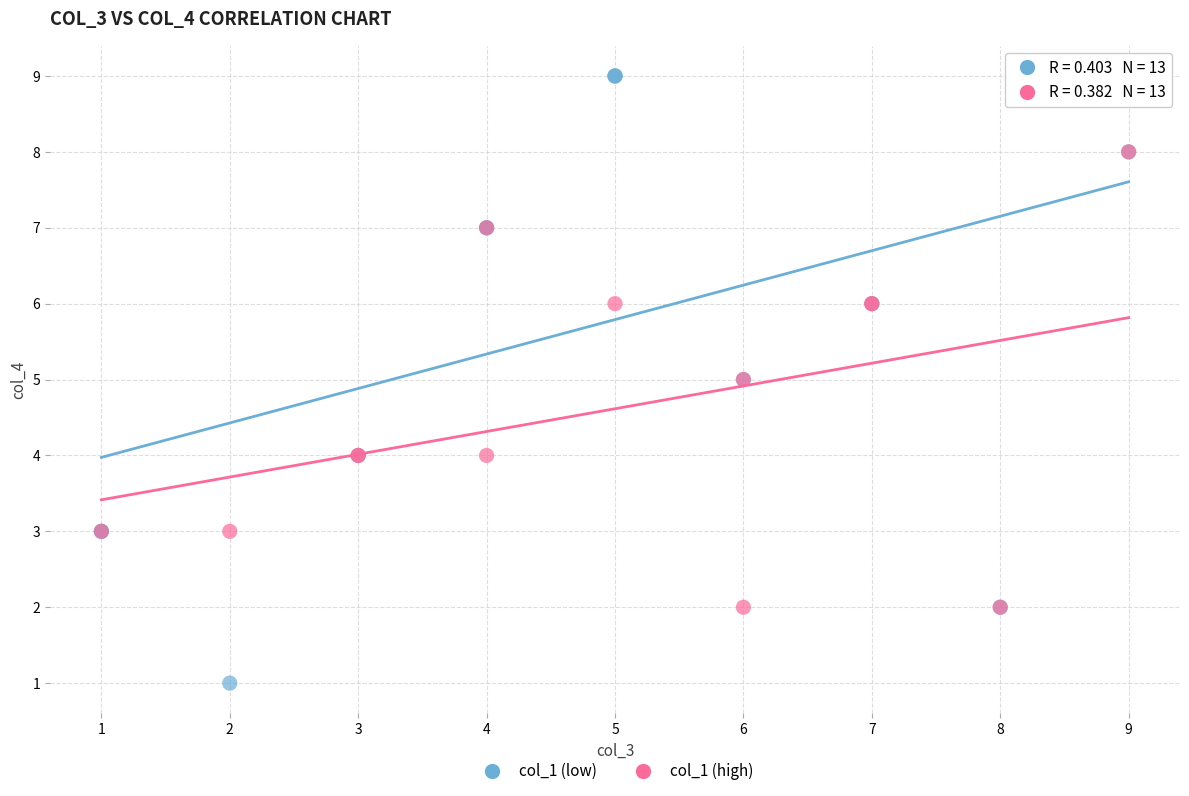

Which series has the largest Y range (max minus min)?

col_1 (low)